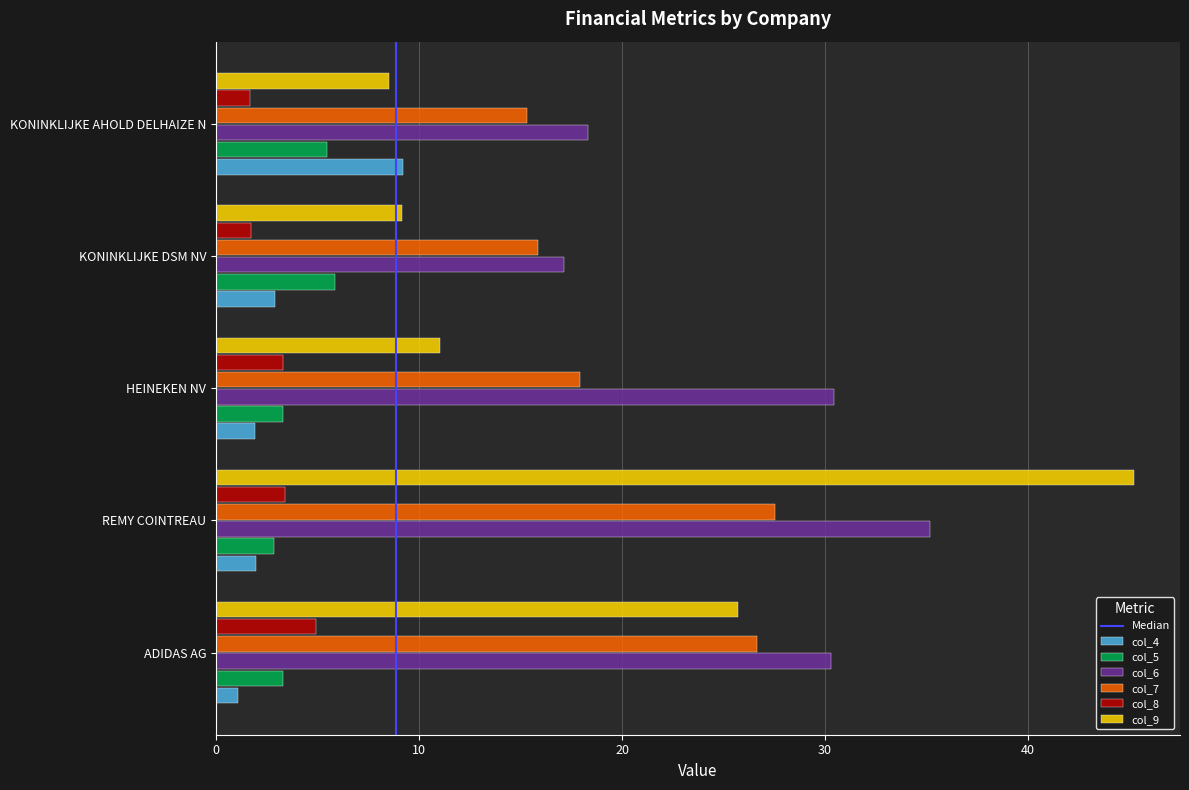

Which series has the largest total across all categories?

col_6